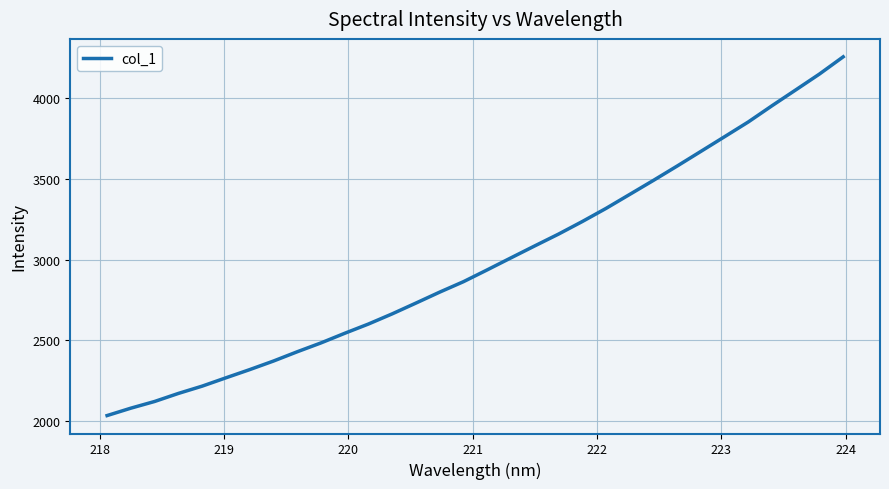

What is the minimum value shown in the chart?

2035.2